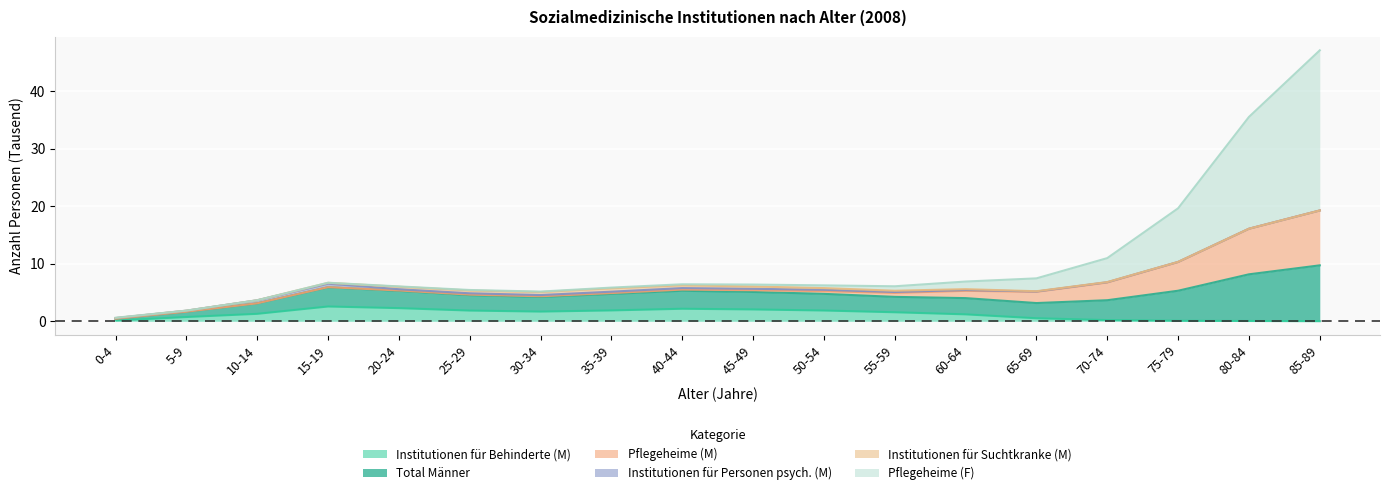

At which category is the sum across all series the highest?

85-89